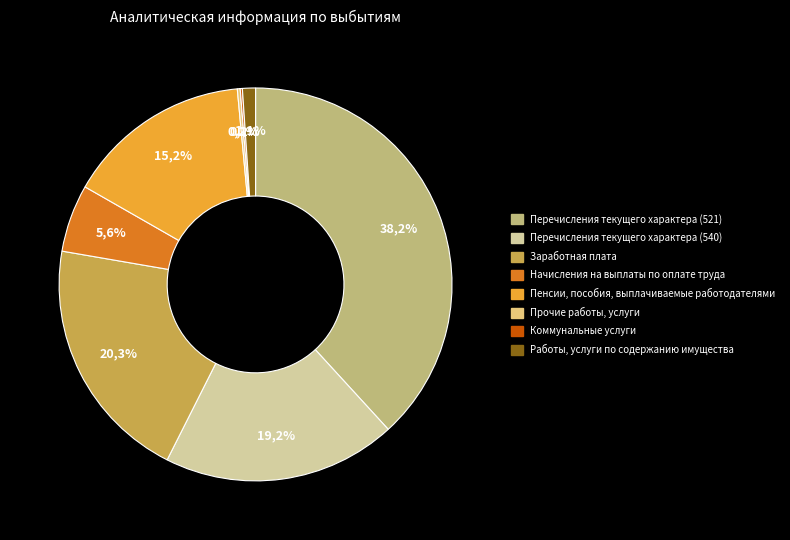

To the nearest percent, what is the difference between the Пенсии, пособия, выплачиваемые работодателями and Работы, услуги по содержанию имущества slice percentages?

14%